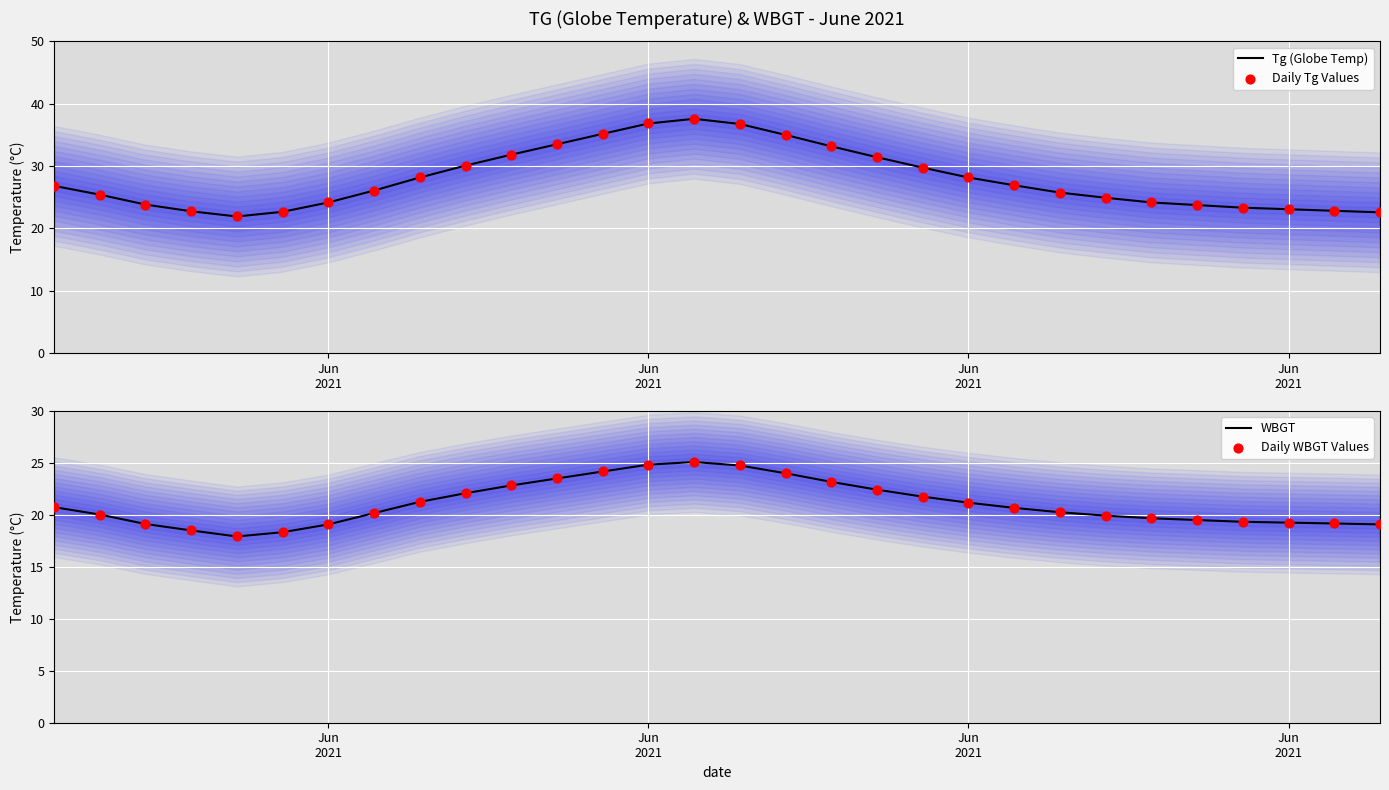

Is the value of Daily Tg Values at 21 greater than the value of WBGT at 9?

Yes